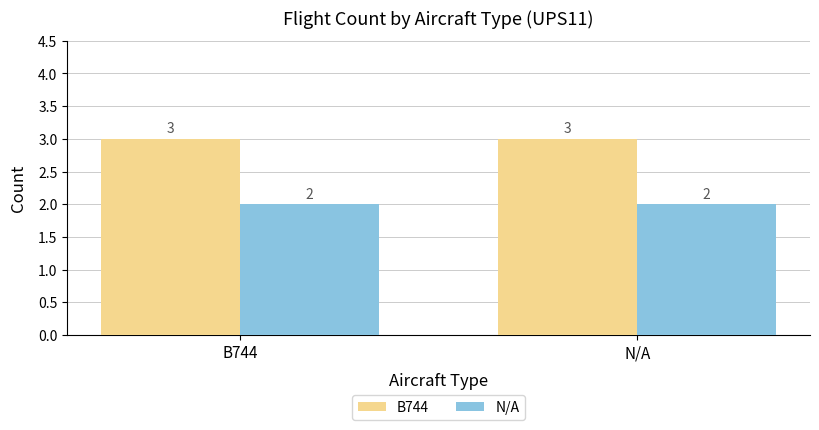

What is the maximum value shown in the chart?

3